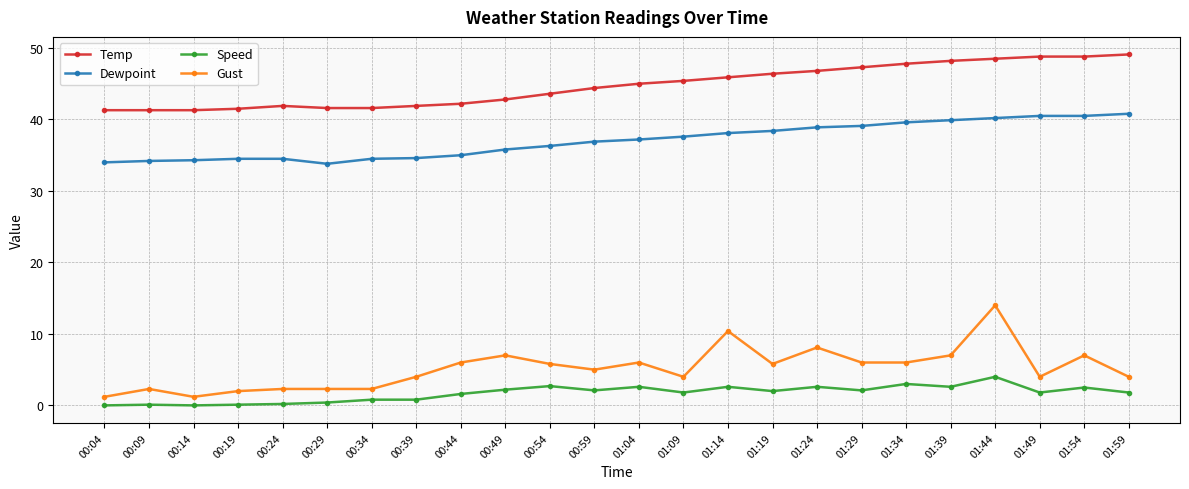

True or false: Speed and Dewpoint cross at least once.

False